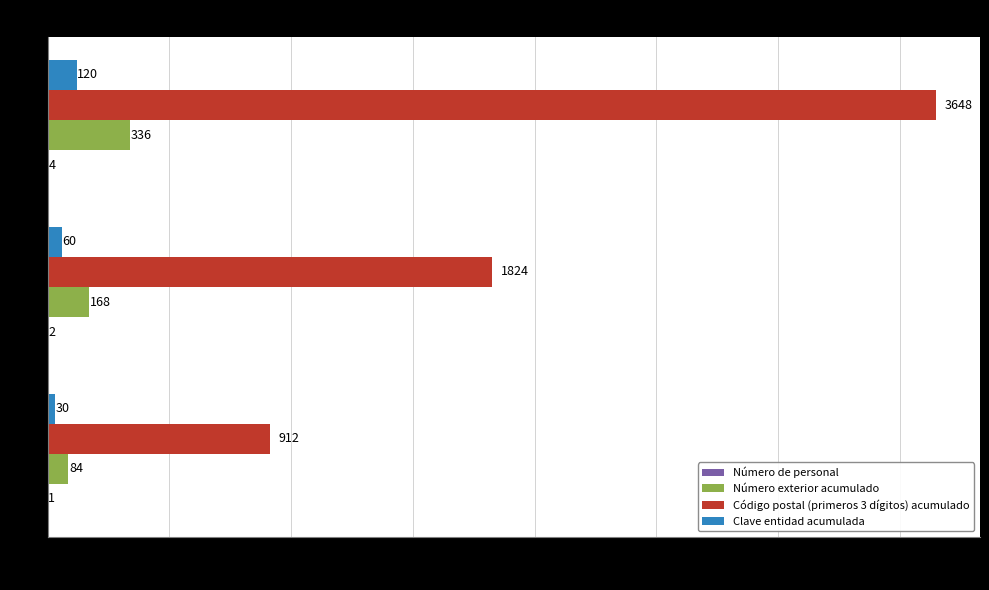

At which category is the sum across all series the highest?

3